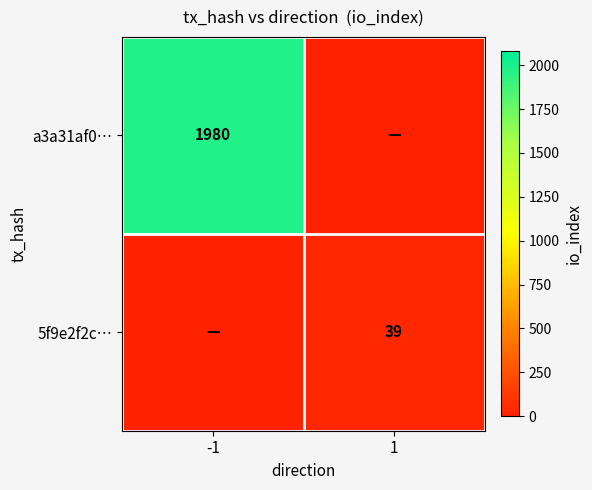

True or false: 5f9e2f2c… has a value of 39 at 1.

True